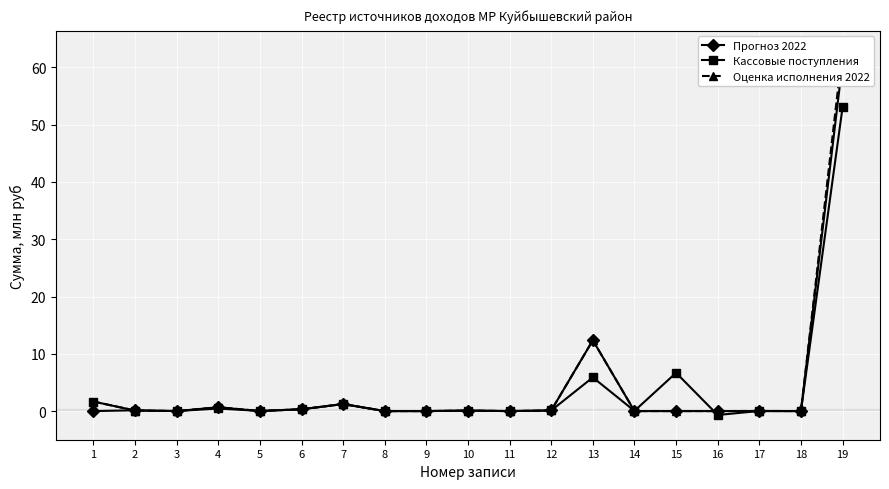

At how many categories does at least one series exceed 35?

1